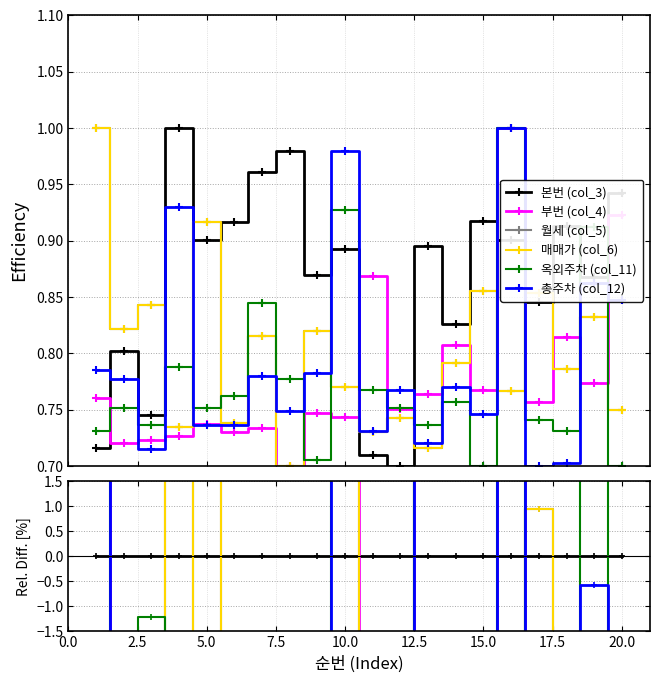

Does the chart display data point markers on the line(s)?

Yes